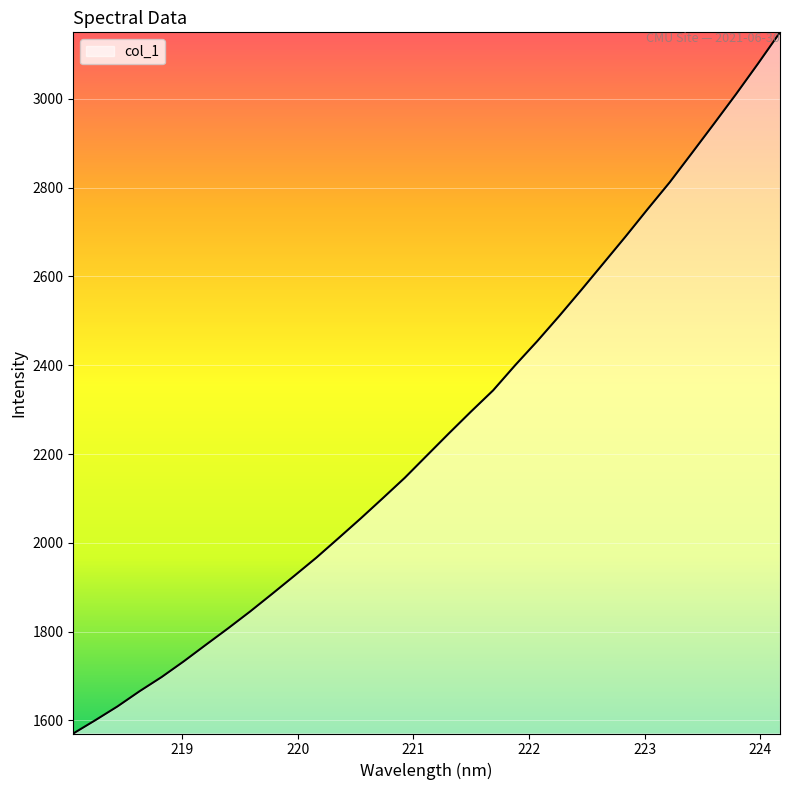

What is the maximum value shown in the chart?

3149.9